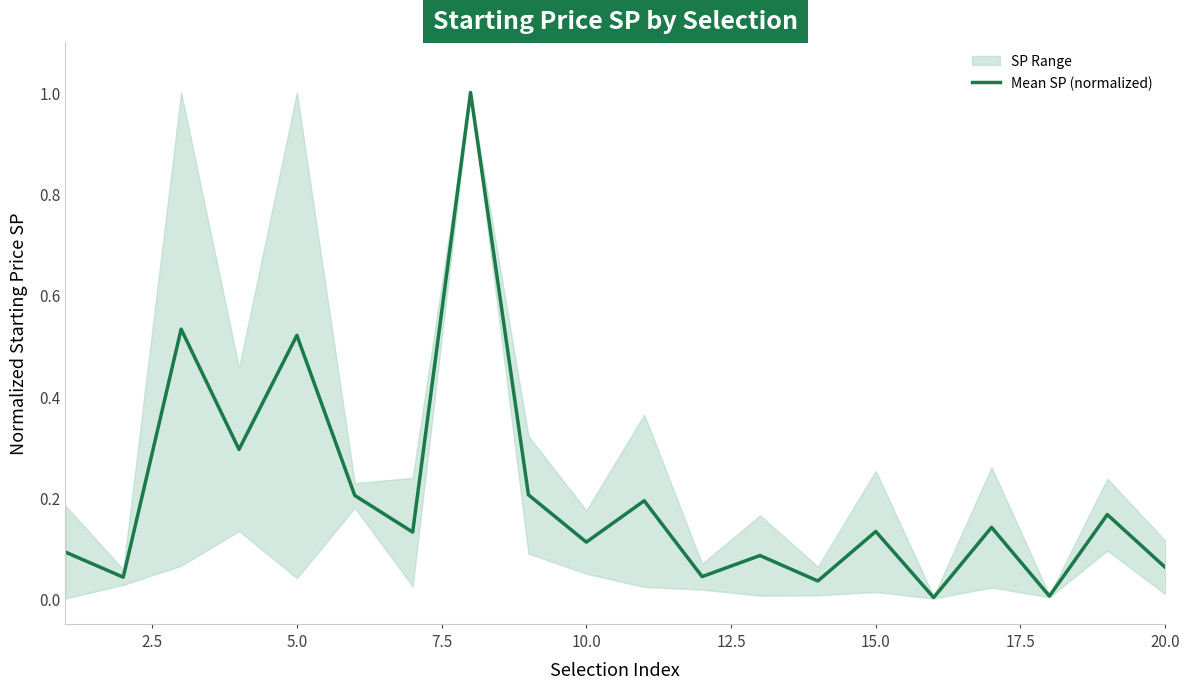

The value of Mean SP (normalized) at 15.0 is 0.2. True or false?

False